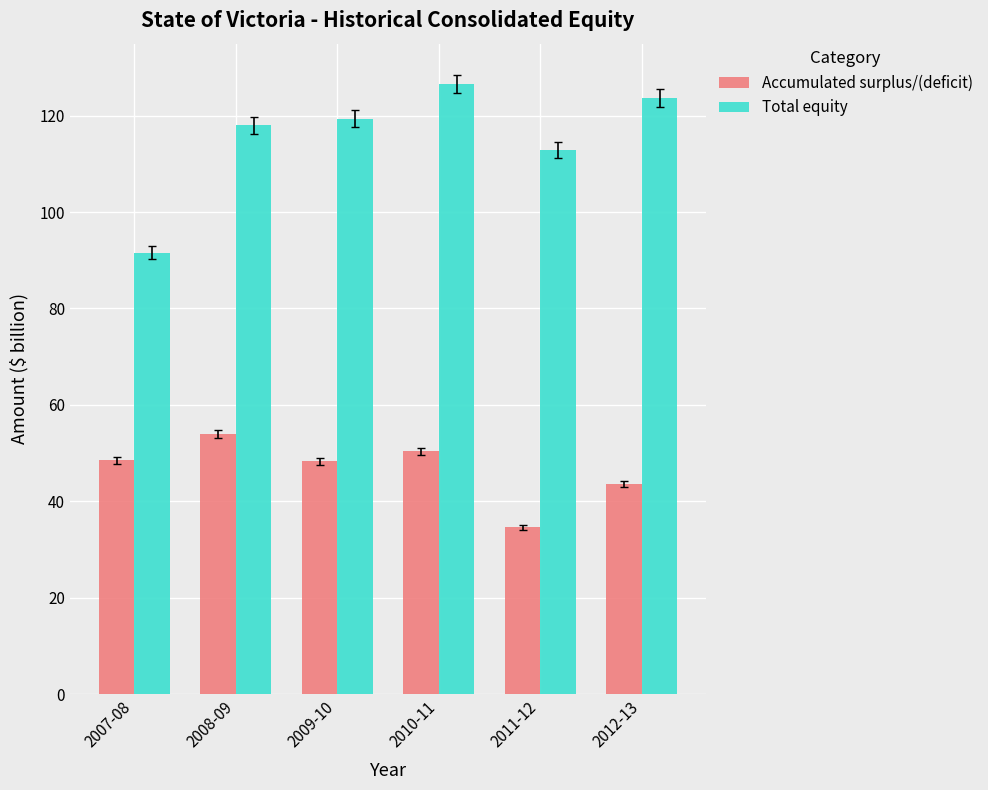

At which label is Total equity closest to 109?

2011-12